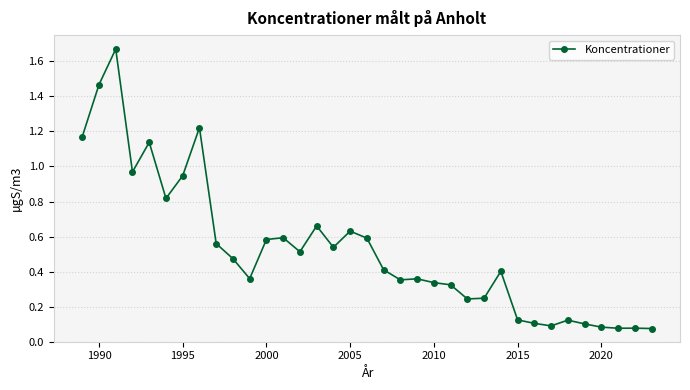

What is the sum of all values?

18.4